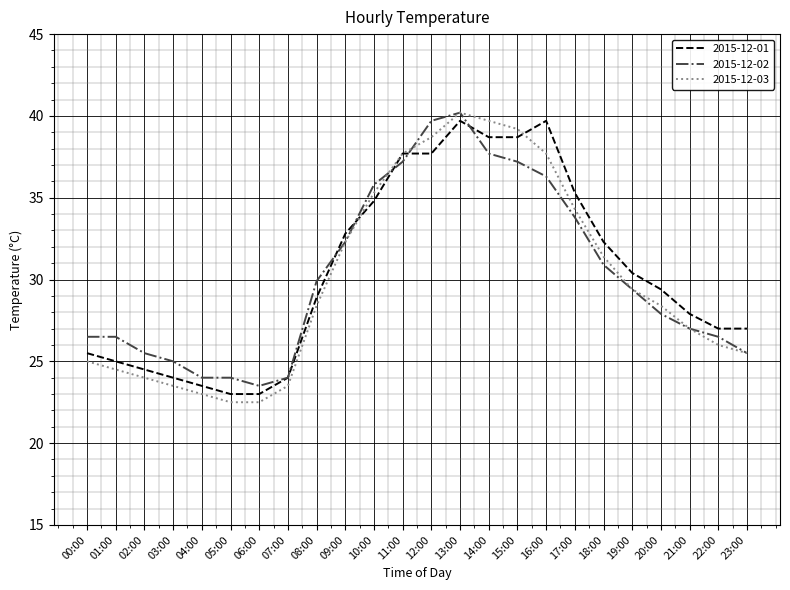

At which category is the sum across all series the highest?

13:00